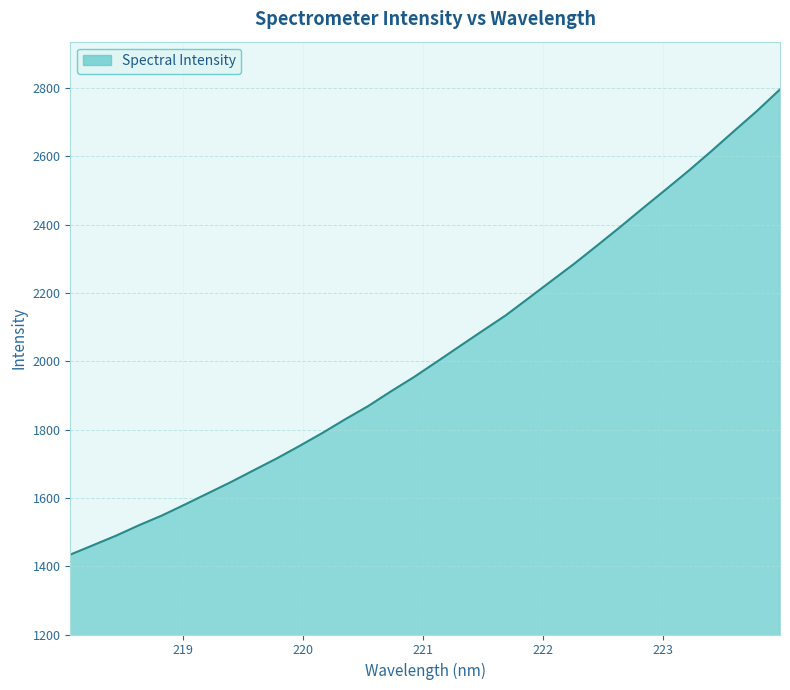

What is the maximum value shown in the chart?

2796.5